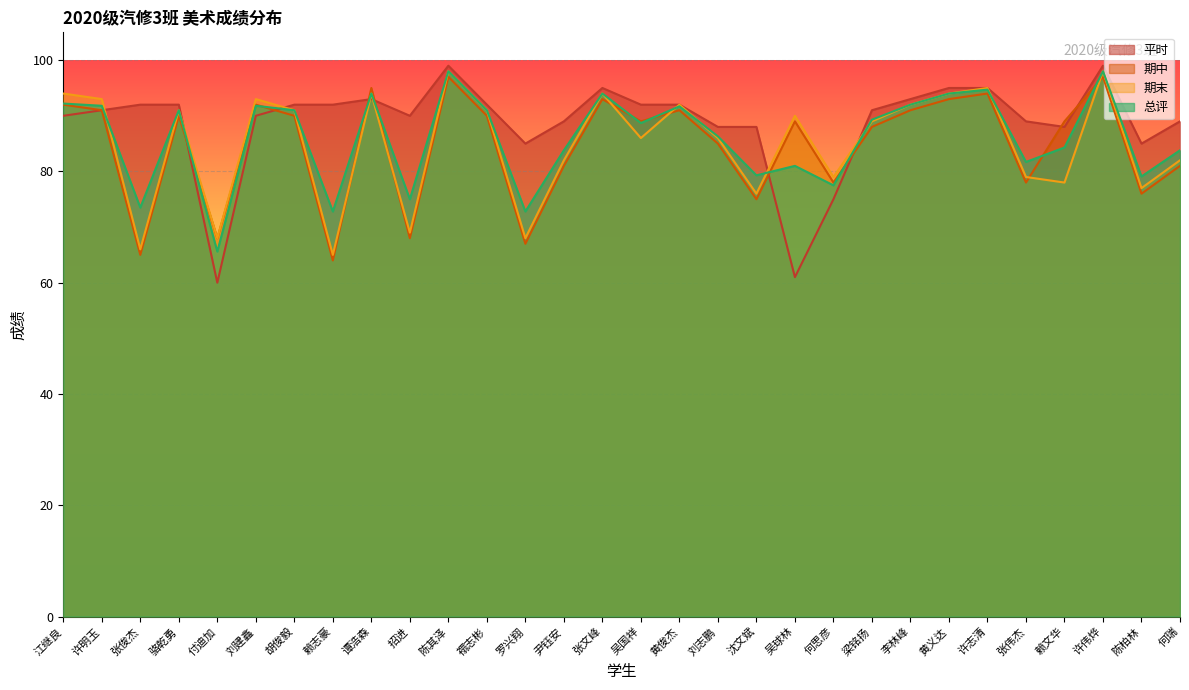

Reading right to left, list all the values displayed in this chart.

平时: 何瑞=89.0	陈柏林=85.0	许伟烨=99.0	赖文华=88.0	张伟杰=89.0	许志清=95.0	黄义达=95.0	李林峰=93.0	梁铭扬=91.0	何思彦=75.0	吴球林=61.0	沈文斌=88.0	刘志鹏=88.0	黄俊杰=92.0	吴国祥=92.0	张文峰=95.0	尹钰安=89.0	罗兴翔=85.0	禤志彬=92.0	陈其泽=99.0	招进=90.0	谭浩森=93.0	赖志豪=92.0	胡俊毅=92.0	刘建鑫=90.0	付迪加=60.0	骆乾勇=92.0	张俊杰=92.0	许明玉=91.0	江继良=90.0
期中: 何瑞=81.0	陈柏林=76.0	许伟烨=97.0	赖文华=89.0	张伟杰=78.0	许志清=94.0	黄义达=93.0	李林峰=91.0	梁铭扬=88.0	何思彦=78.0	吴球林=89.0	沈文斌=75.0	刘志鹏=85.0	黄俊杰=91.0	吴国祥=89.0	张文峰=93.0	尹钰安=81.0	罗兴翔=67.0	禤志彬=90.0	陈其泽=97.0	招进=68.0	谭浩森=95.0	赖志豪=64.0	胡俊毅=90.0	刘建鑫=92.0	付迪加=68.0	骆乾勇=90.0	张俊杰=65.0	许明玉=91.0	江继良=92.0
期末: 何瑞=82.0	陈柏林=77.0	许伟烨=98.0	赖文华=78.0	张伟杰=79.0	许志清=95.0	黄义达=94.0	李林峰=92.0	梁铭扬=89.0	何思彦=79.0	吴球林=90.0	沈文斌=76.0	刘志鹏=86.0	黄俊杰=92.0	吴国祥=86.0	张文峰=94.0	尹钰安=82.0	罗兴翔=68.0	禤志彬=91.0	陈其泽=98.0	招进=69.0	谭浩森=94.0	赖志豪=65.0	胡俊毅=91.0	刘建鑫=93.0	付迪加=68.0	骆乾勇=91.0	张俊杰=66.0	许明玉=93.0	江继良=94.0
总评: 何瑞=83.8	陈柏林=79.1	许伟烨=98.0	赖文华=84.3	张伟杰=81.7	许志清=94.7	黄义达=94.0	李林峰=92.0	梁铭扬=89.3	何思彦=77.5	吴球林=81.0	沈文斌=79.3	刘志鹏=86.3	黄俊杰=91.7	吴国祥=88.7	张文峰=94.0	尹钰安=83.8	罗兴翔=72.8	禤志彬=91.0	陈其泽=98.0	招进=75.0	谭浩森=94.0	赖志豪=72.8	胡俊毅=91.0	刘建鑫=91.8	付迪加=65.6	骆乾勇=91.0	张俊杰=73.5	许明玉=91.8	江继良=92.2